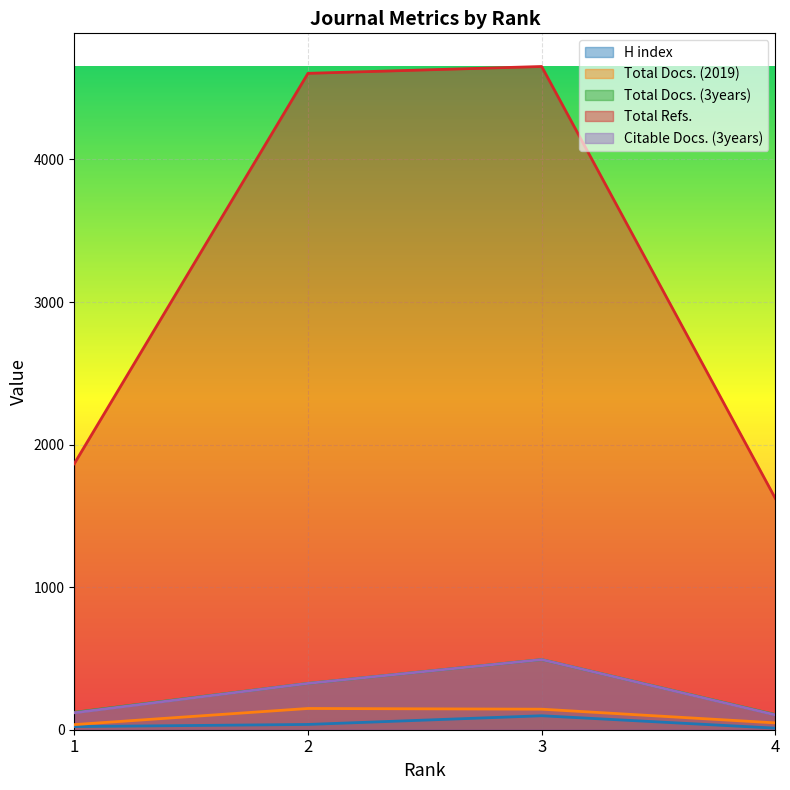

How many lines are shown in the chart?

5